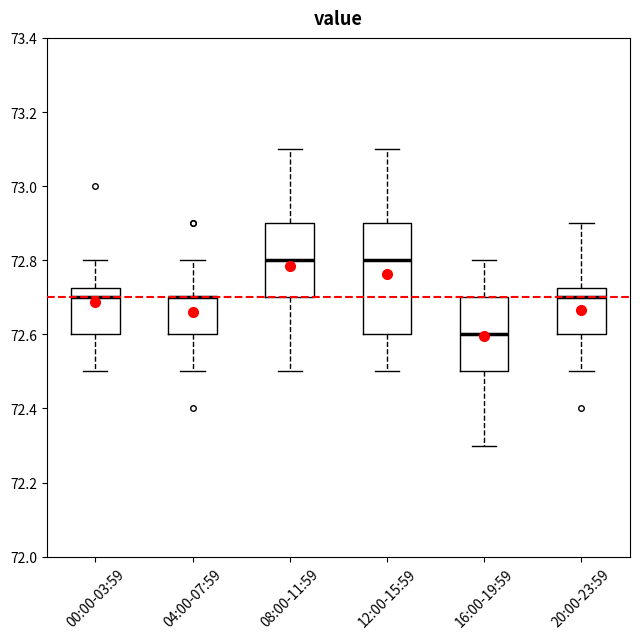

Reading left to right, read every box against the y-axis: the position of its median line, the range the box covers, and the ends of its whiskers. The values are not printed on the chart, so give them approximately, as read against the axis.

00:00-03:59: median 72.70, box 72.60 to 72.72, whiskers 72.50 to 72.80
04:00-07:59: median 72.70 (drawn on the box's upper edge), box 72.60 to 72.70, whiskers 72.50 to 72.80
08:00-11:59: median 72.80, box 72.70 to 72.90, whiskers 72.50 to 73.10
12:00-15:59: median 72.80, box 72.60 to 72.90, whiskers 72.50 to 73.10
16:00-19:59: median 72.60, box 72.50 to 72.70, whiskers 72.30 to 72.80
20:00-23:59: median 72.70, box 72.60 to 72.72, whiskers 72.50 to 72.90